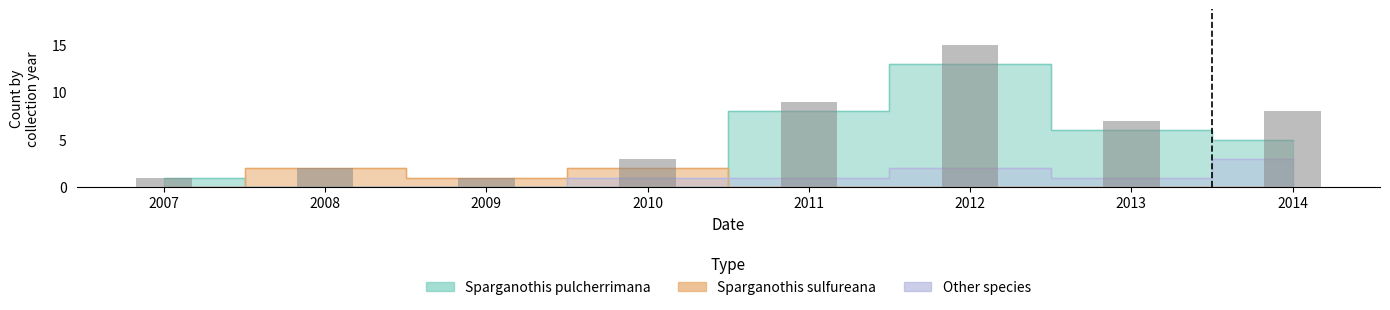

What is the sum of all Sparganothis pulcherrimana values?

33